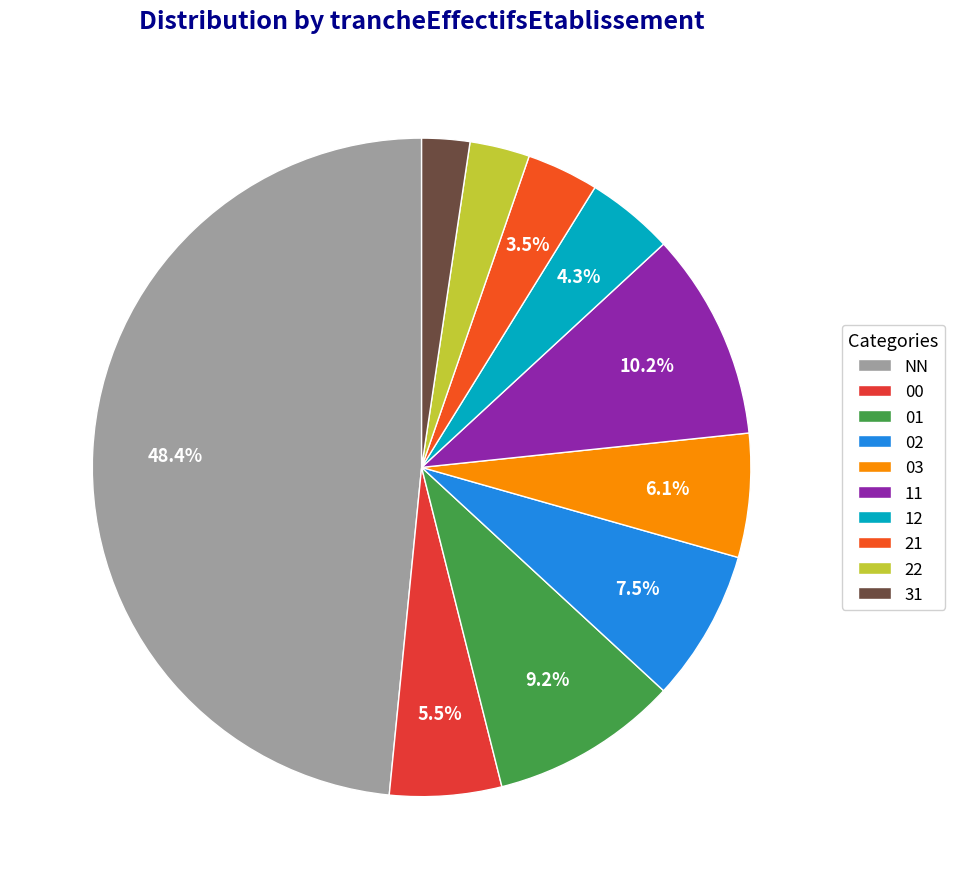

To the nearest percent, what is the combined percentage of 02 and NN?

56%